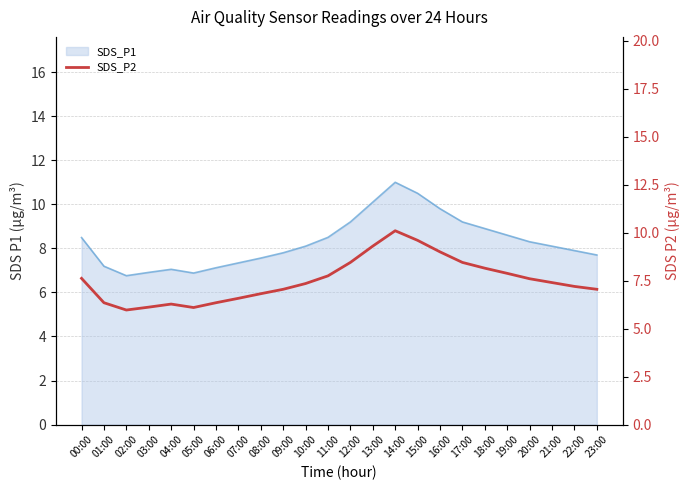

Reading right to left, extract all data points from this chart.

23:00=7.0	22:00=7.2	21:00=7.4	20:00=7.6	19:00=7.9	18:00=8.2	17:00=8.4	16:00=9.0	15:00=9.6	14:00=10.1	13:00=9.3	12:00=8.4	11:00=7.8	10:00=7.3	09:00=7.0	08:00=6.8	07:00=6.6	06:00=6.3	05:00=6.1	04:00=6.3	03:00=6.1	02:00=6.0	01:00=6.3	00:00=7.6